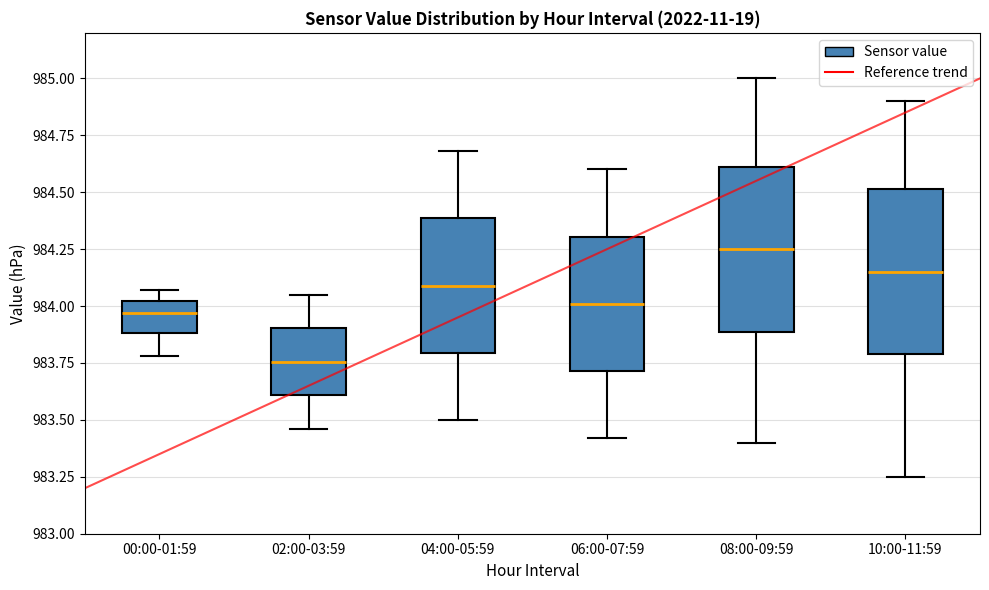

Reading left to right, read every box against the y-axis: the position of its median line, the range the box covers, and the ends of its whiskers. The values are not printed on the chart, so give them approximately, as read against the axis.

00:00-01:59: median 983.95, box 983.90 to 984.00, whiskers 983.80 to 984.05
02:00-03:59: median 983.75, box 983.60 to 983.90, whiskers 983.45 to 984.05
04:00-05:59: median 984.10, box 983.80 to 984.40, whiskers 983.50 to 984.70
06:00-07:59: median 984.00, box 983.70 to 984.30, whiskers 983.40 to 984.60
08:00-09:59: median 984.25, box 983.90 to 984.60, whiskers 983.40 to 985.00
10:00-11:59: median 984.15, box 983.80 to 984.50, whiskers 983.25 to 984.90